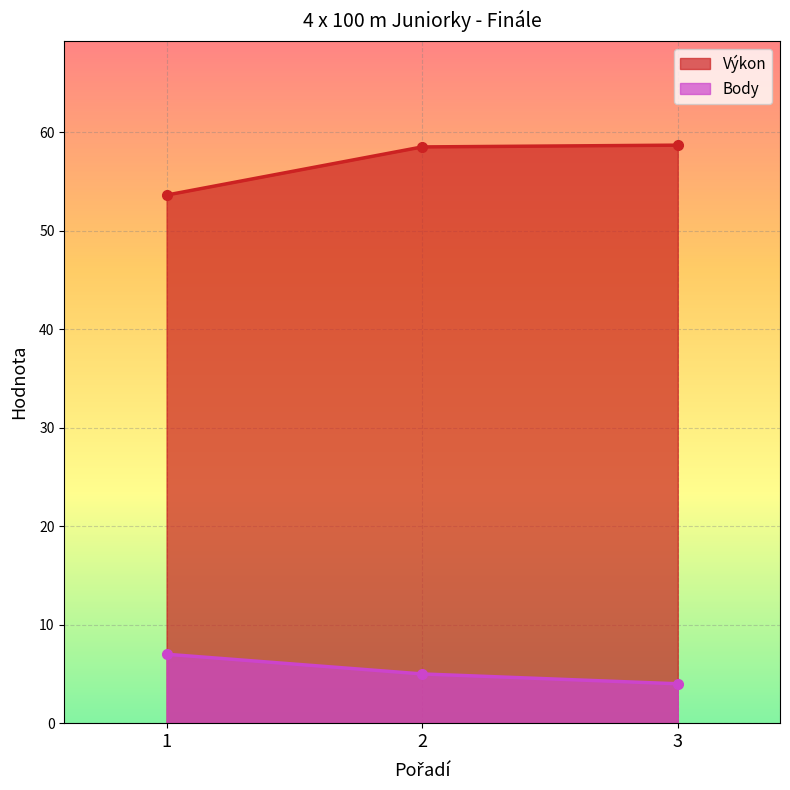

What is the sum of all Výkon values?

170.9